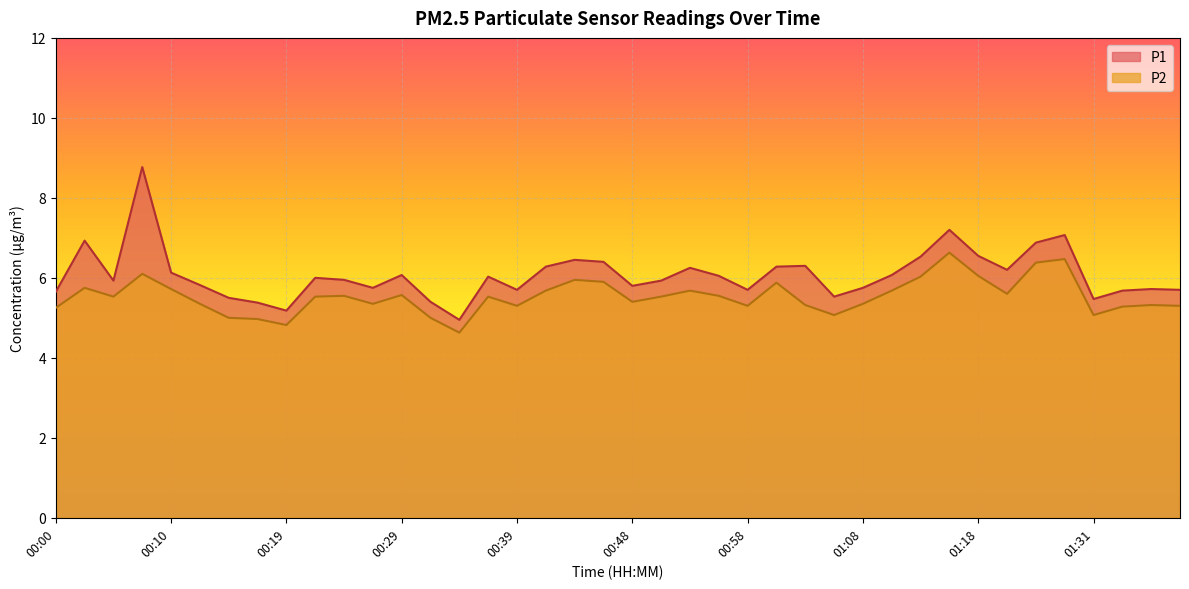

Reading right to left, extract all data points from this chart.

P1: 01:38=5.7	01:35=5.7	01:33=5.7	01:31=5.5	01:28=7.1	01:23=6.9	01:20=6.2	01:18=6.5	01:15=7.2	01:13=6.5	01:10=6.1	01:08=5.8	01:06=5.5	01:03=6.3	01:01=6.3	00:58=5.7	00:56=6.0	00:53=6.2	00:51=5.9	00:48=5.8	00:46=6.4	00:44=6.5	00:41=6.3	00:39=5.7	00:36=6.0	00:34=5.0	00:31=5.4	00:29=6.1	00:27=5.8	00:24=6.0	00:22=6.0	00:19=5.2	00:17=5.4	00:14=5.5	00:12=5.8	00:10=6.1	00:07=8.8	00:05=5.9	00:02=6.9	00:00=5.7
P2: 01:38=5.3	01:35=5.3	01:33=5.3	01:31=5.1	01:28=6.5	01:23=6.4	01:20=5.6	01:18=6.0	01:15=6.6	01:13=6.0	01:10=5.7	01:08=5.3	01:06=5.1	01:03=5.3	01:01=5.9	00:58=5.3	00:56=5.5	00:53=5.7	00:51=5.5	00:48=5.4	00:46=5.9	00:44=6.0	00:41=5.7	00:39=5.3	00:36=5.5	00:34=4.6	00:31=5.0	00:29=5.6	00:27=5.3	00:24=5.5	00:22=5.5	00:19=4.8	00:17=5.0	00:14=5.0	00:12=5.3	00:10=5.7	00:07=6.1	00:05=5.5	00:02=5.8	00:00=5.2